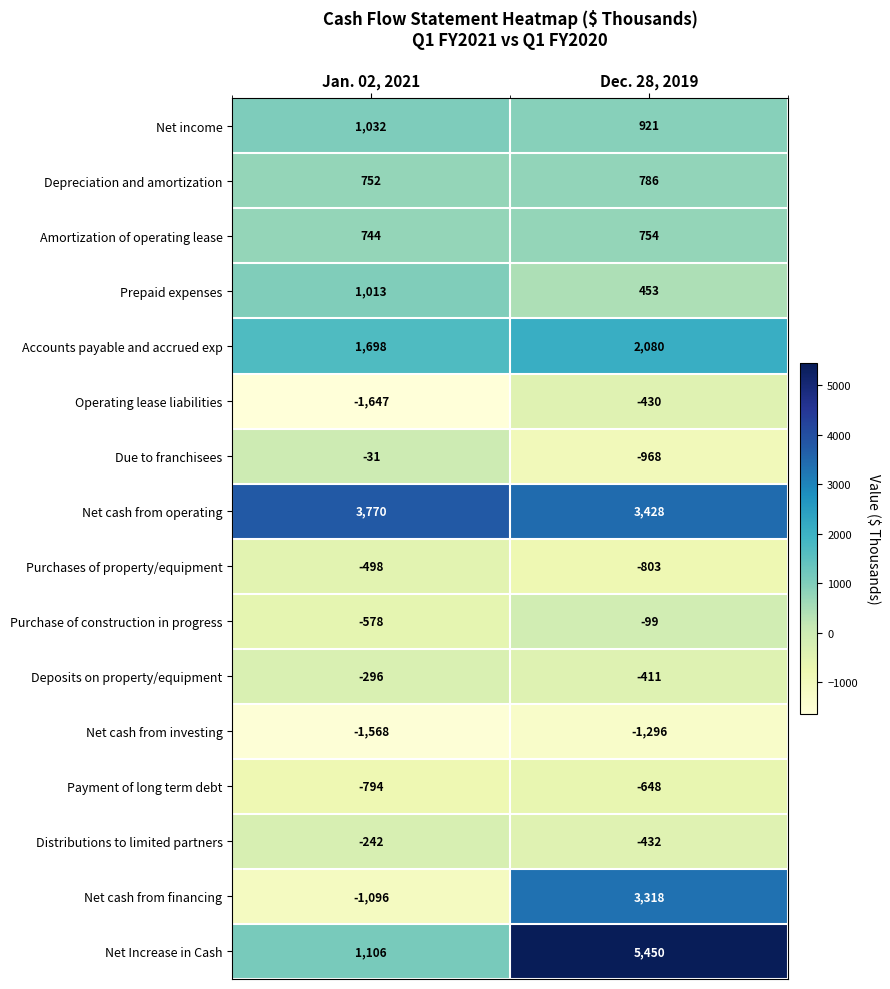

At Dec. 28, 2019, list the series in order from largest to smallest.

Net Increase in Cash, Net cash from operating, Net cash from financing, Accounts payable and accrued exp, Net income, Depreciation and amortization, Amortization of operating lease, Prepaid expenses, Purchase of construction in progress, Deposits on property/equipment, Operating lease liabilities, Distributions to limited partners, Payment of long term debt, Purchases of property/equipment, Due to franchisees, Net cash from investing